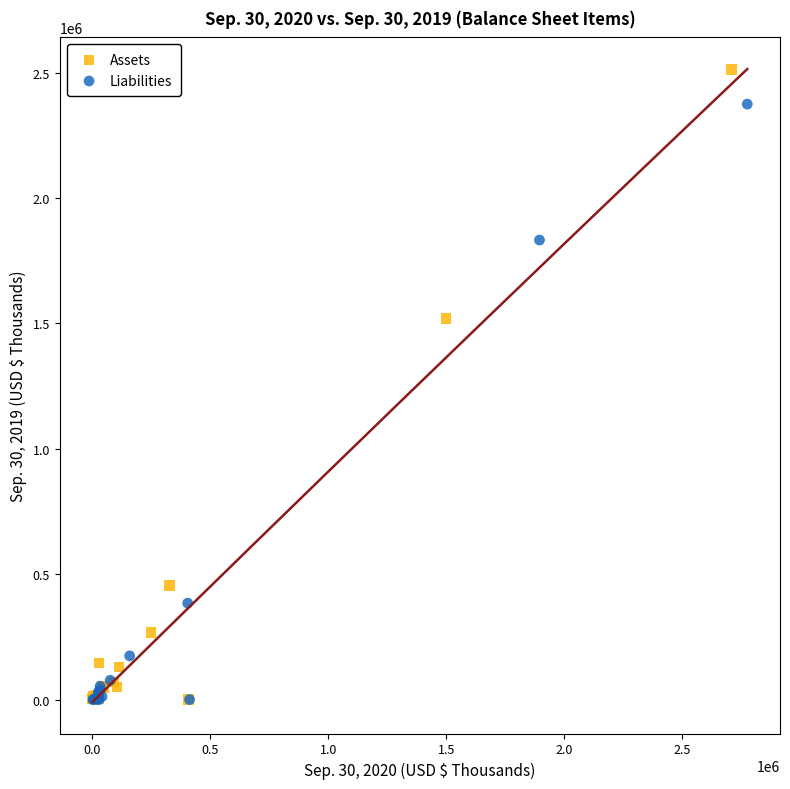

Which series contains the highest Y value?

Assets